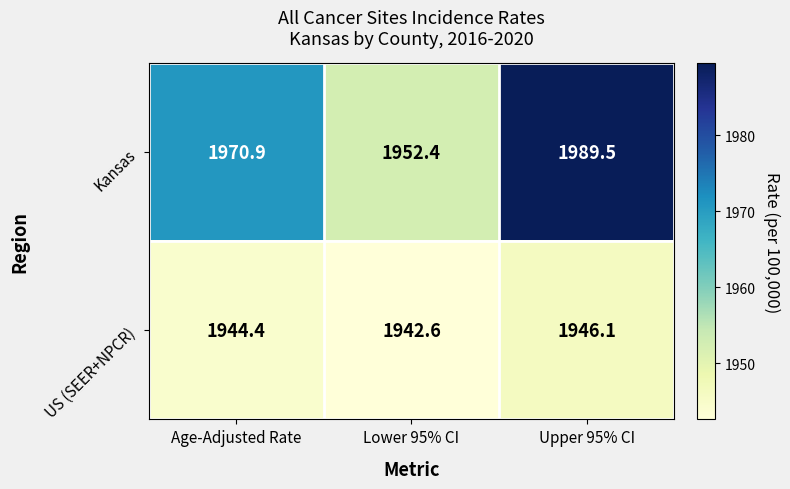

What is the spread (max minus min) of values at Lower 95% CI?

9.8